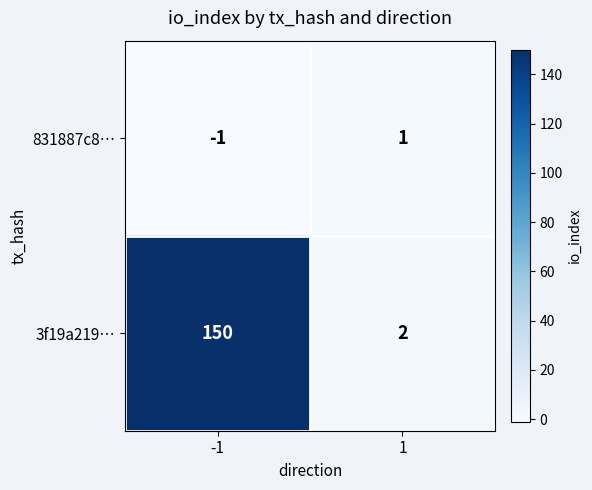

Rank the series by their average value, from lowest to highest.

831887c8…, 3f19a219…